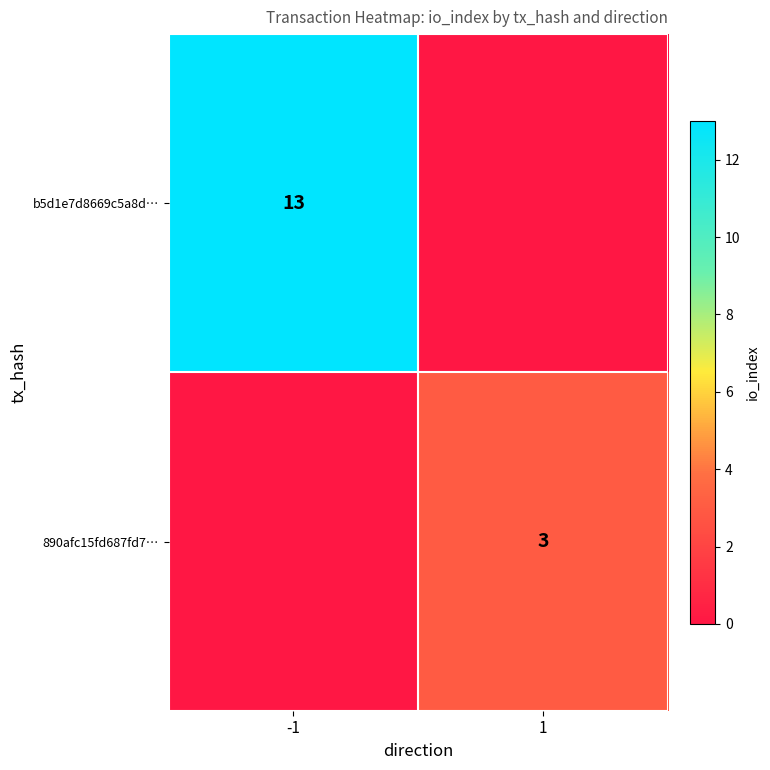

Is it true that b5d1e7d8669c5a8d… equals 13 at -1?

True